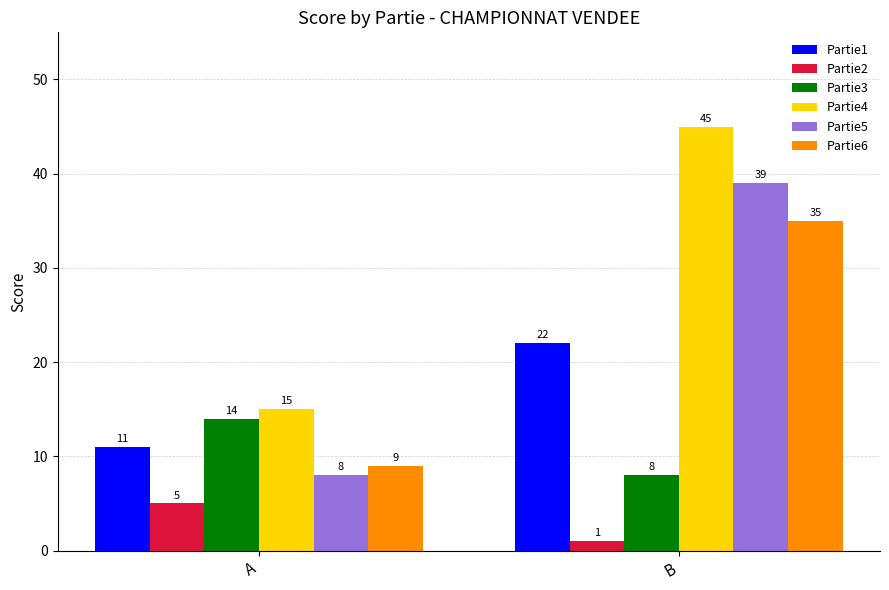

Is the value of Partie4 at A greater than the value of Partie3 at A?

Yes